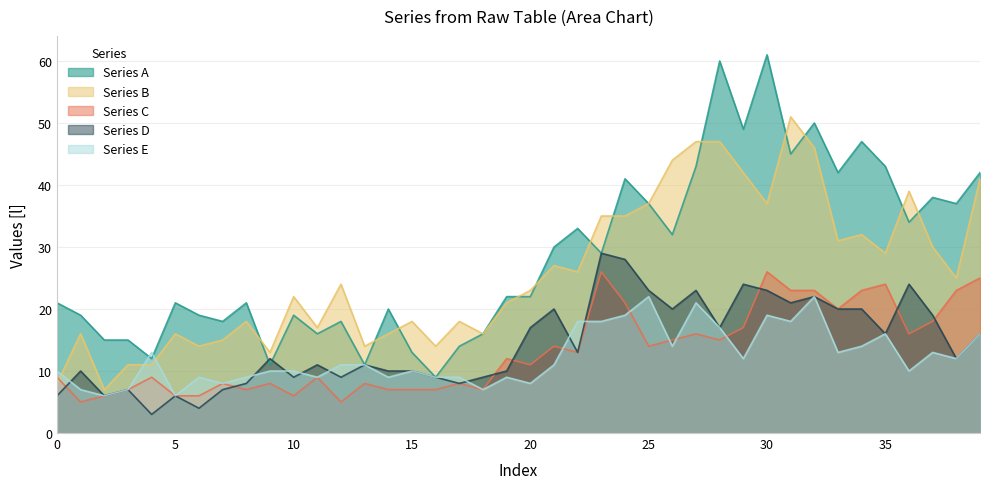

Which series ends up on top after the final intersection of col3 and col5?

col3